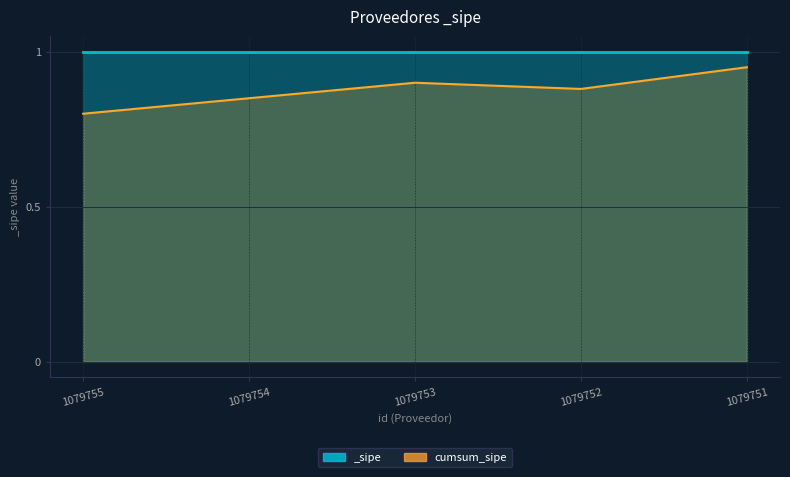

How many lines are shown in the chart?

1